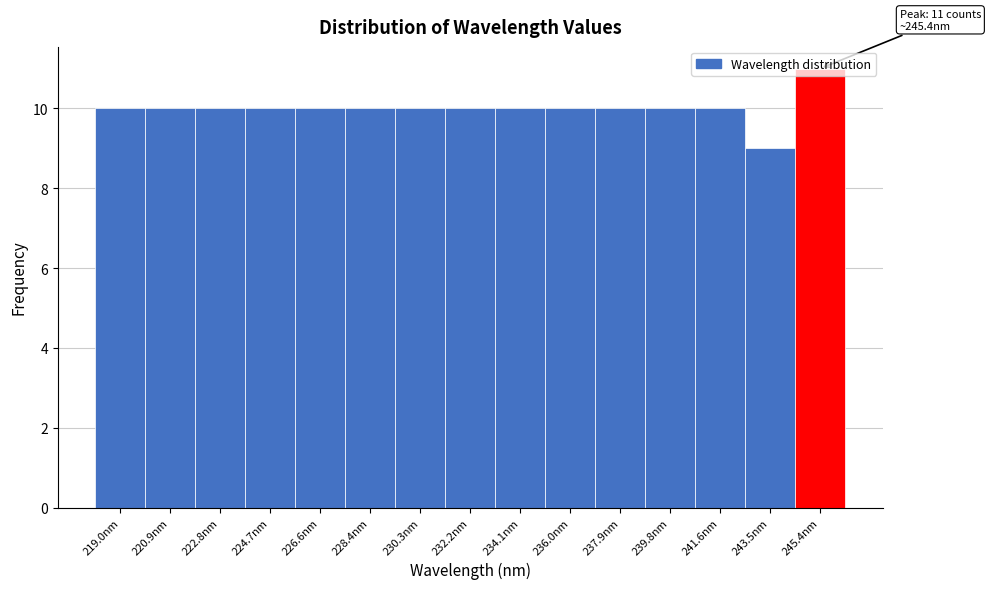

Which range on the x-axis has the tallest bar?

244.4 to 246.4